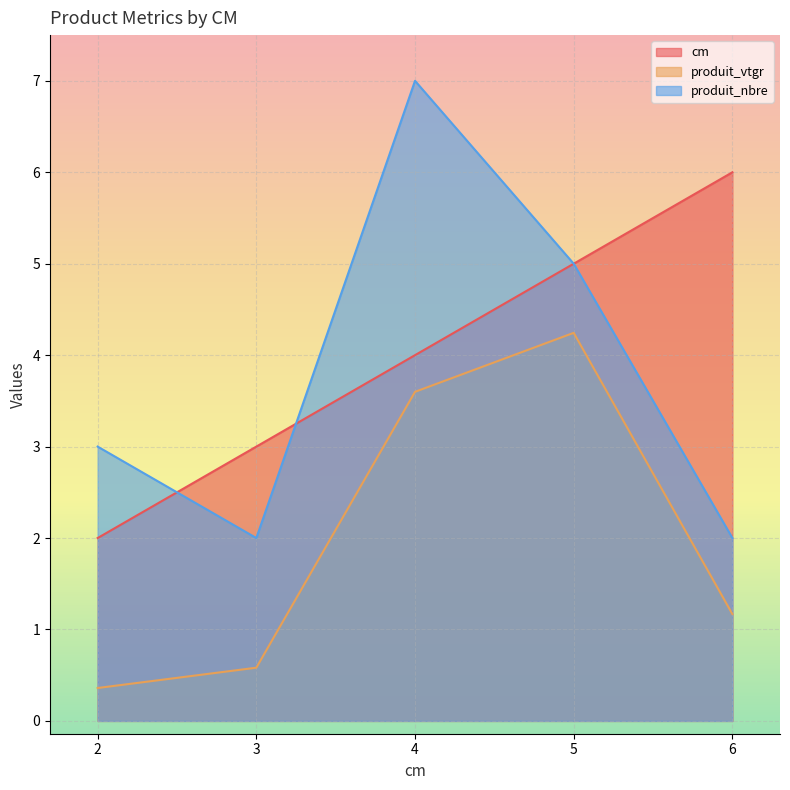

True or false: produit_vtgr has more than 2 points higher than both neighbors.

False